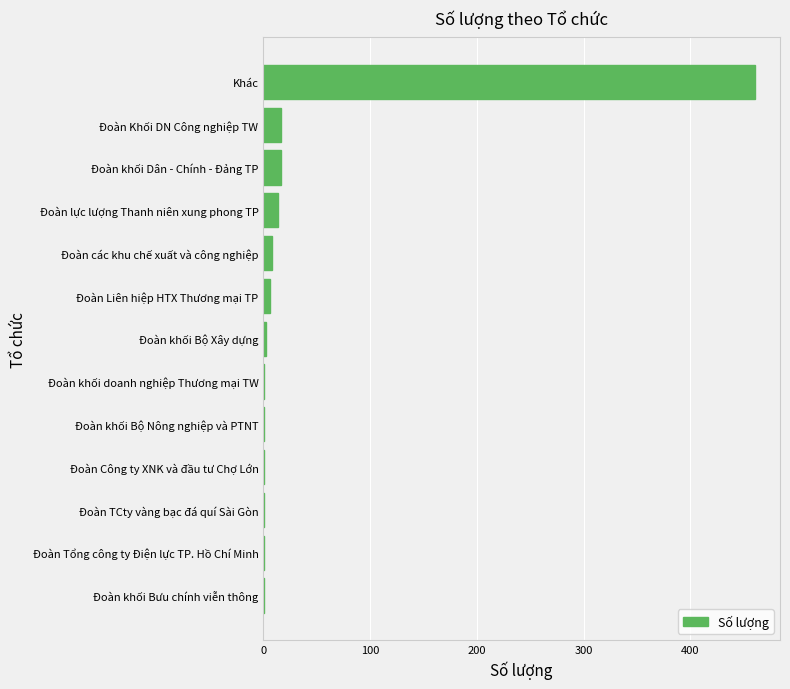

What is the greatest value displayed?

461